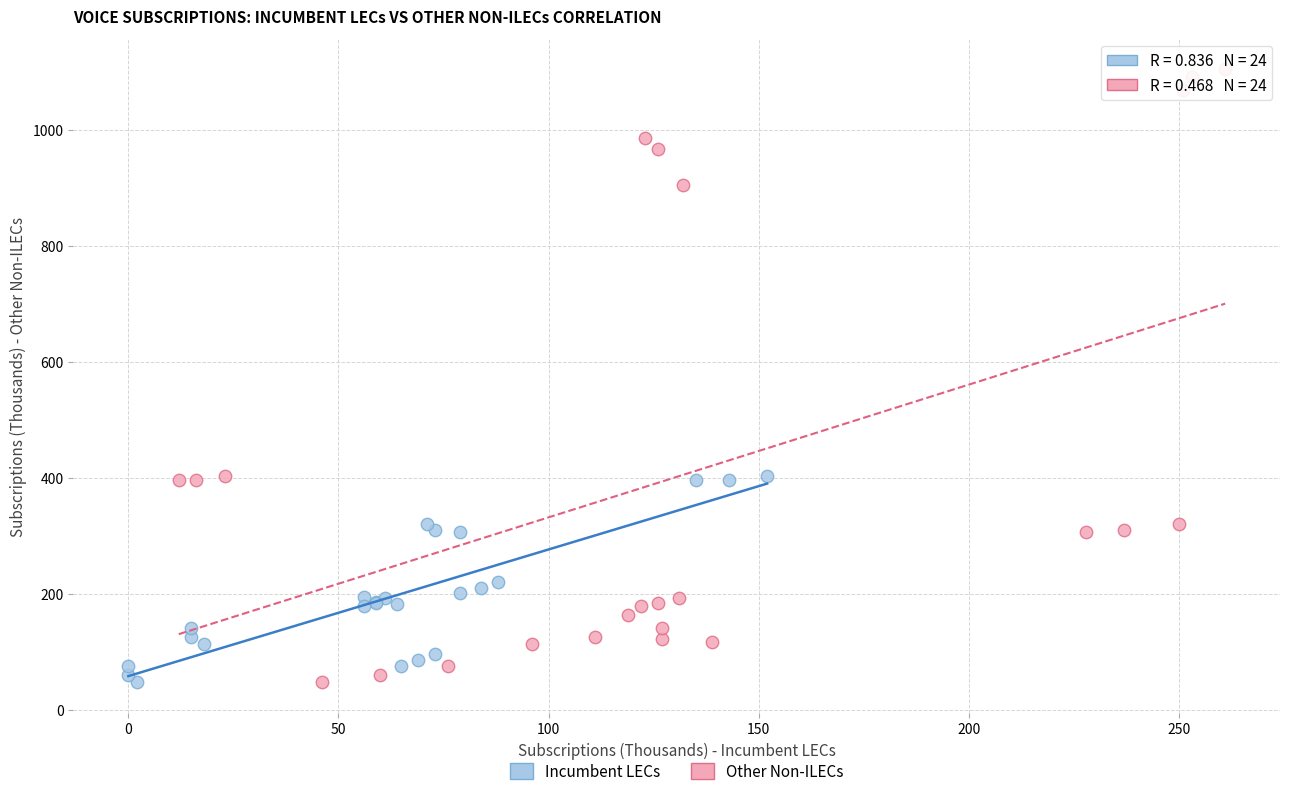

Which series contains the highest Y value?

Other Non-ILECs